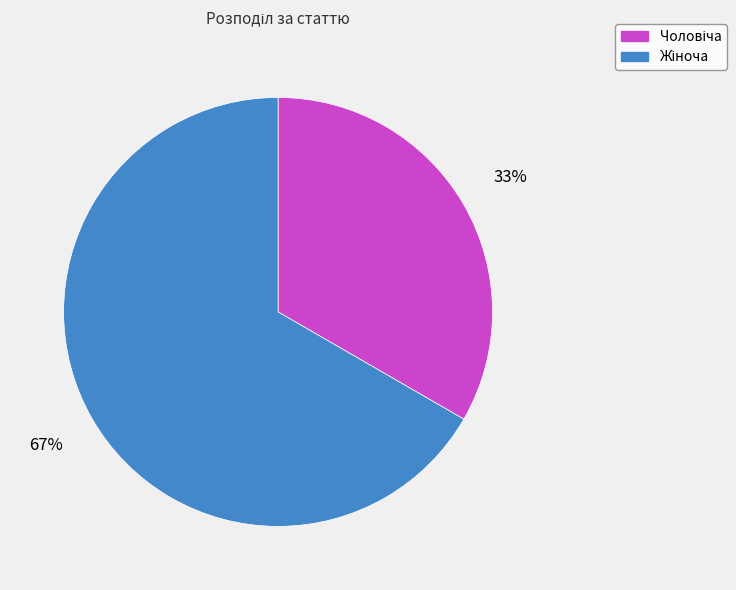

Is there any slice that represents more than half of the pie?

Yes